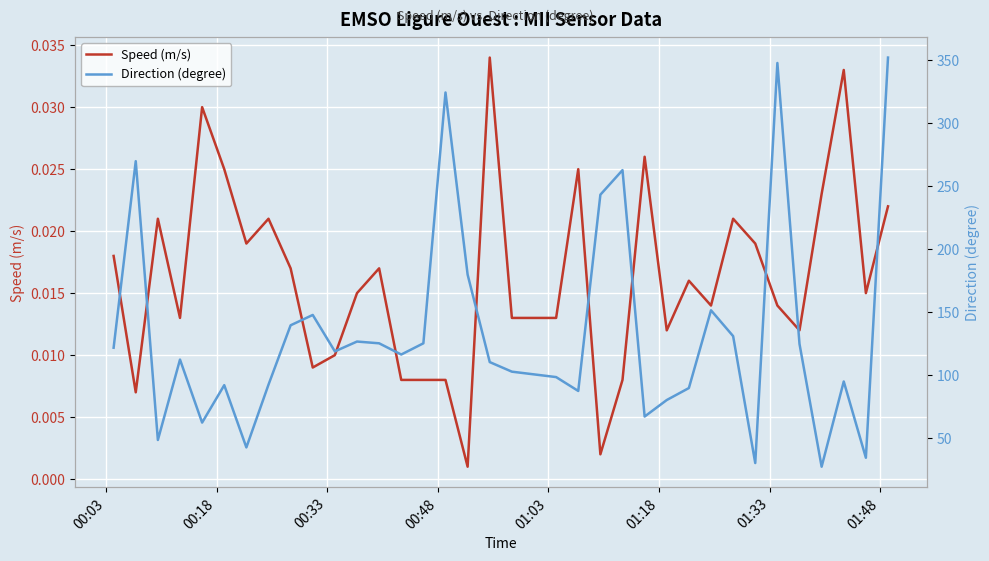

What are all the series names shown in the legend?

Speed (m/s), Direction (degree)